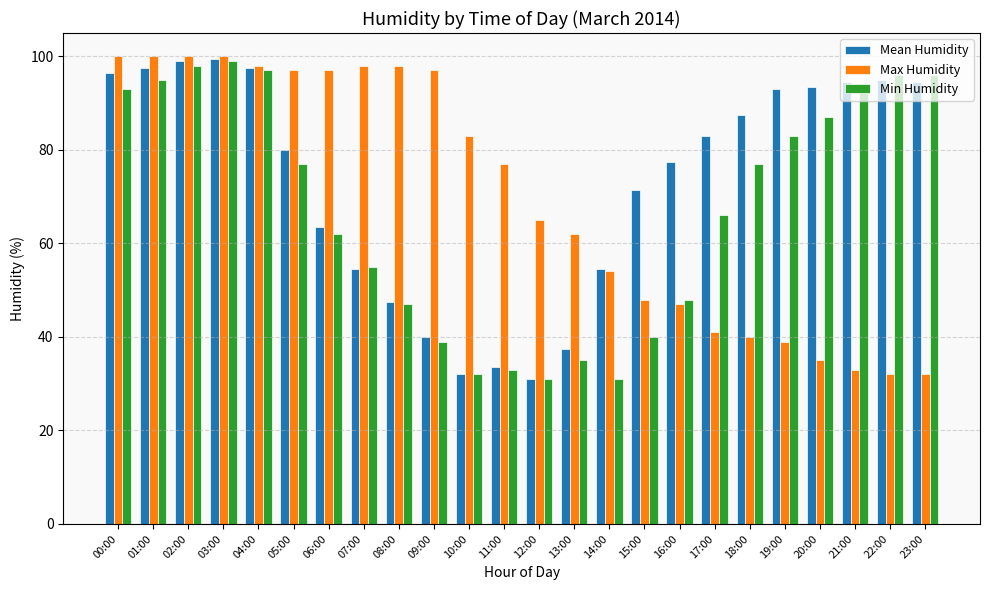

How many values in the Min Humidity series are below 77?

12